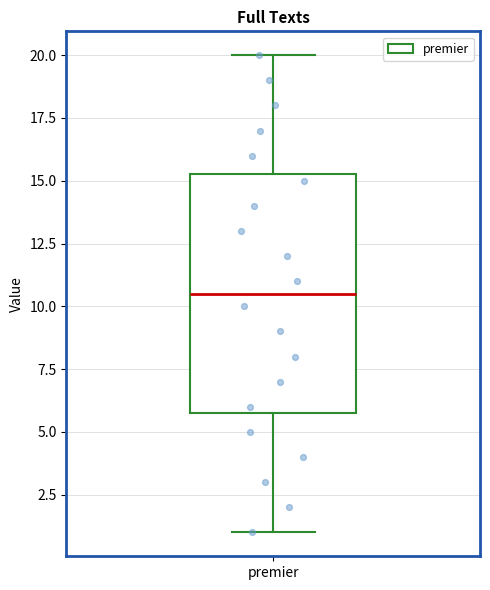

Read this box plot against the y-axis: the position of the median line, the range covered by the box, and the ends of both whiskers. The values are not printed on the chart, so give them approximately, as read against the axis.

median 10.5, box 6.0 to 15.5, whiskers 1.0 to 20.0